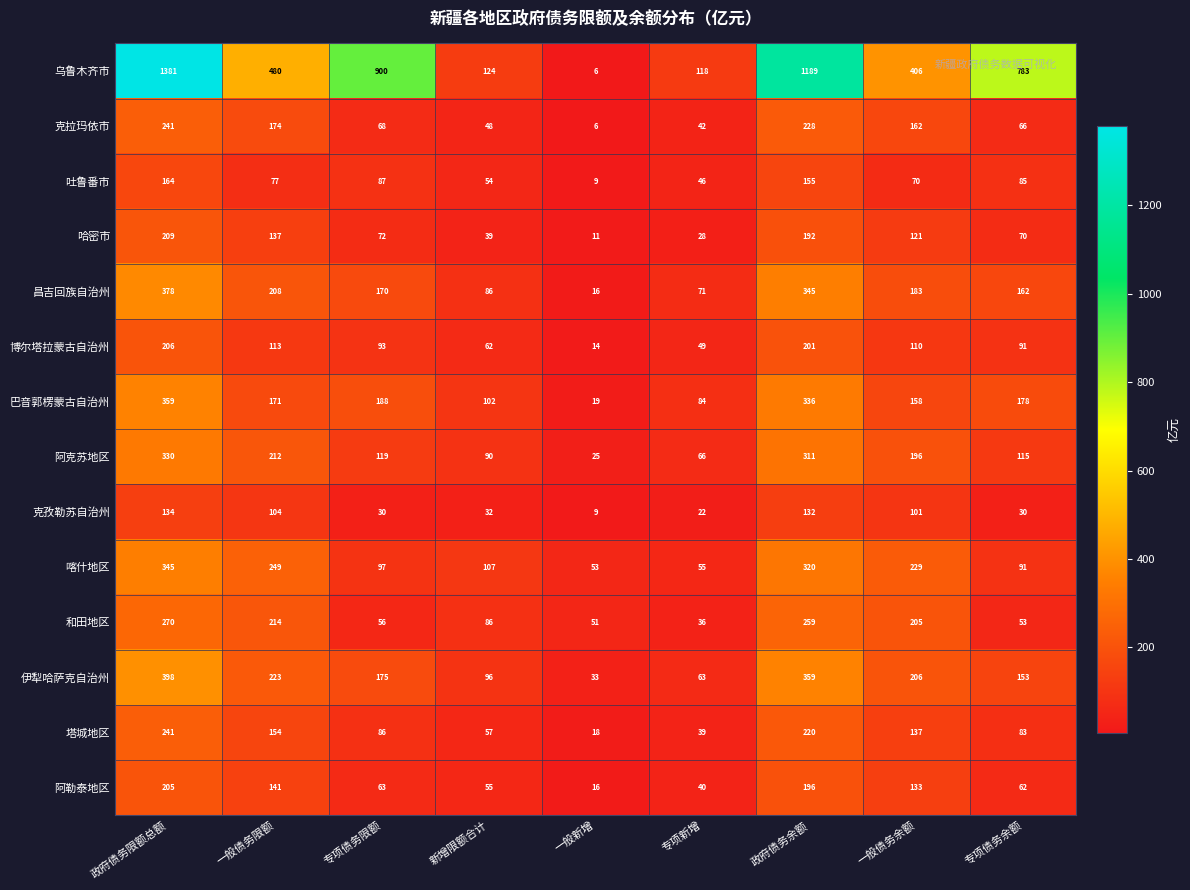

What is the spread (max minus min) of values at 一般债务限额?

403